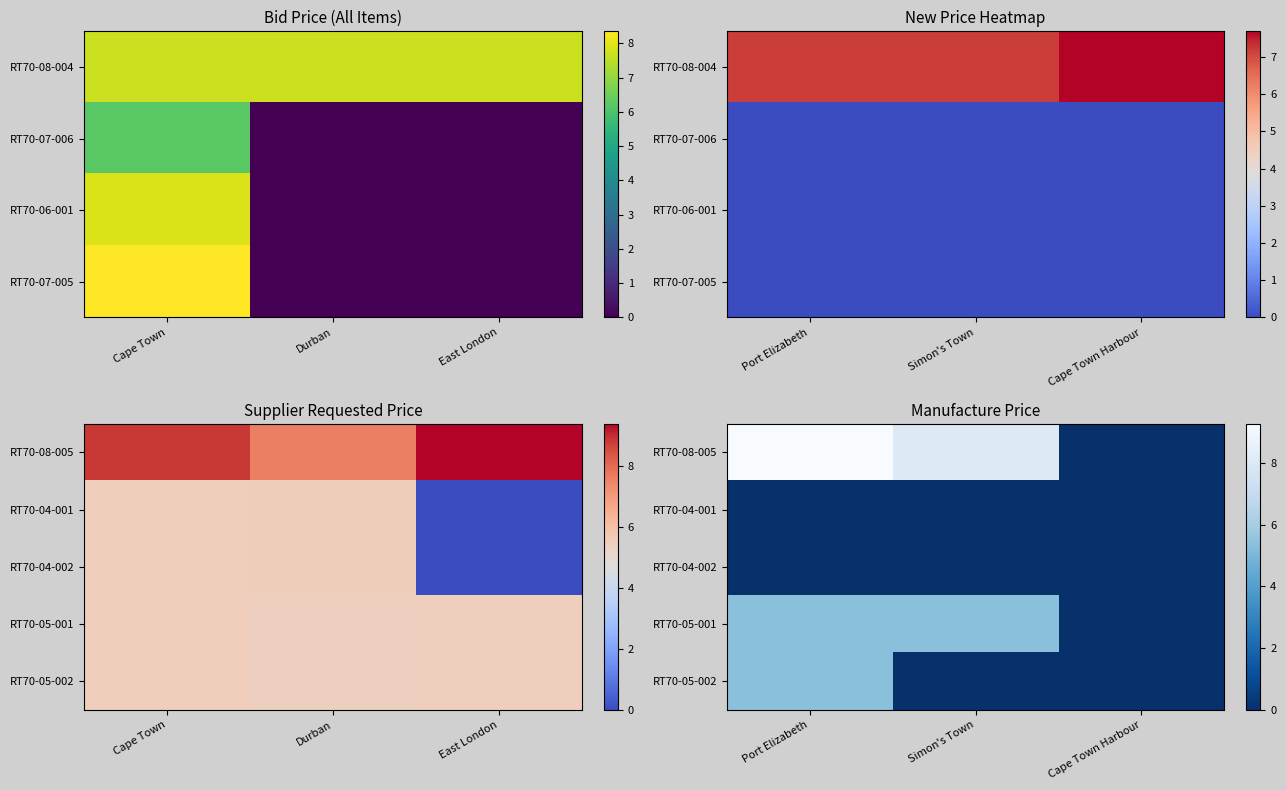

The value of RT70-05-001 at Port Elizabeth is 5.4. True or false?

True